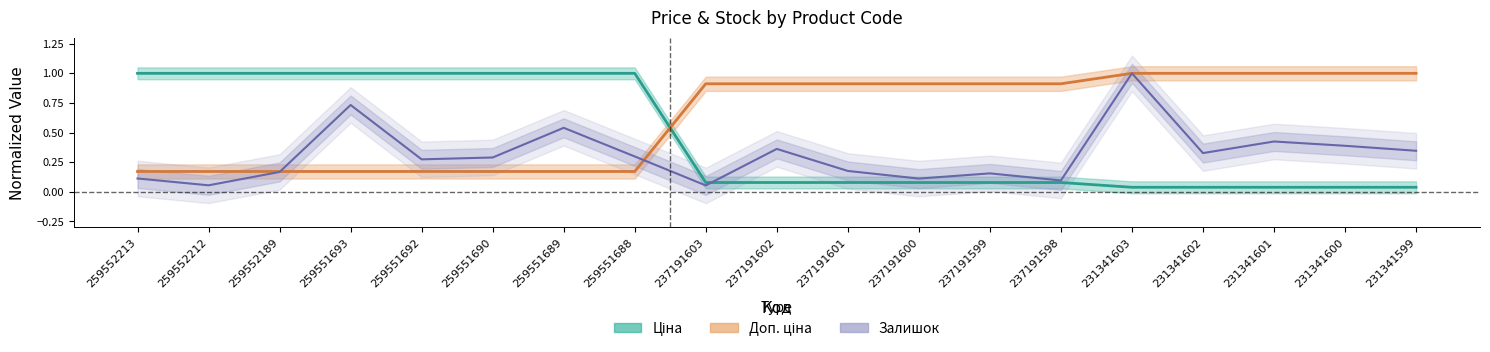

What are all the series names shown in the legend?

Ціна, Доп. ціна, Залишок